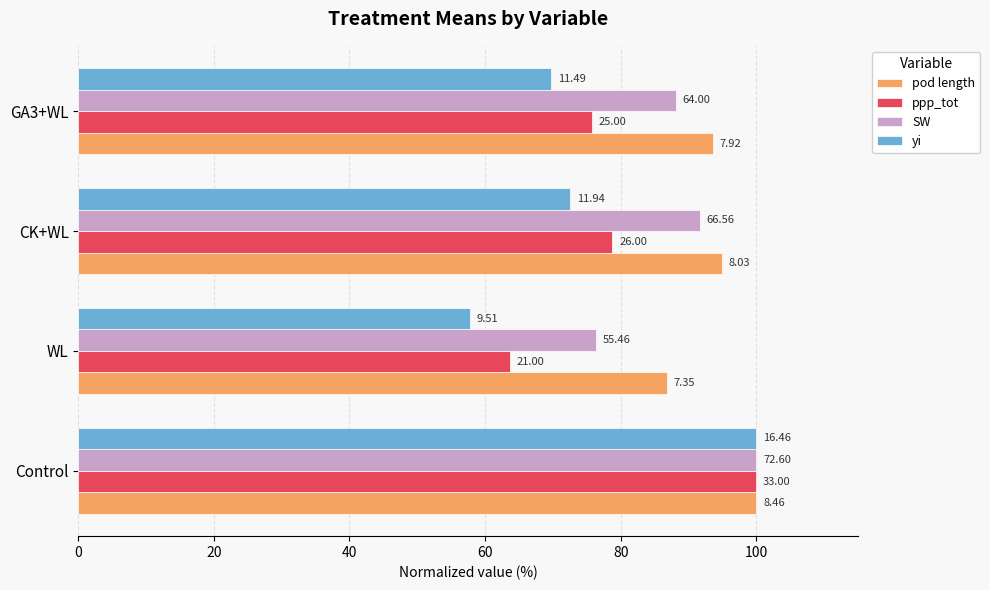

What are all the series names shown in the legend?

pod length, ppp_tot, SW, yi